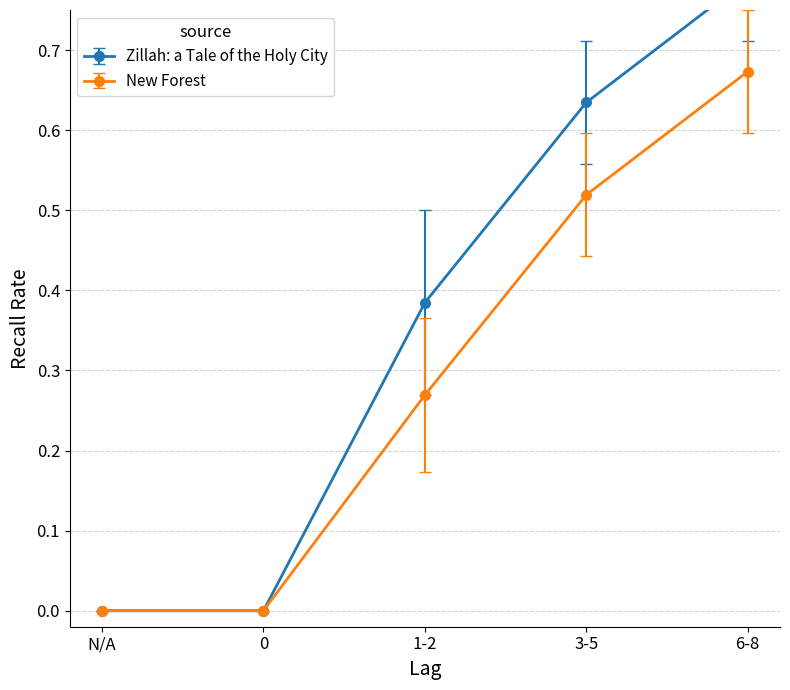

How many positive values does the Zillah: a Tale of the Holy City series have?

3